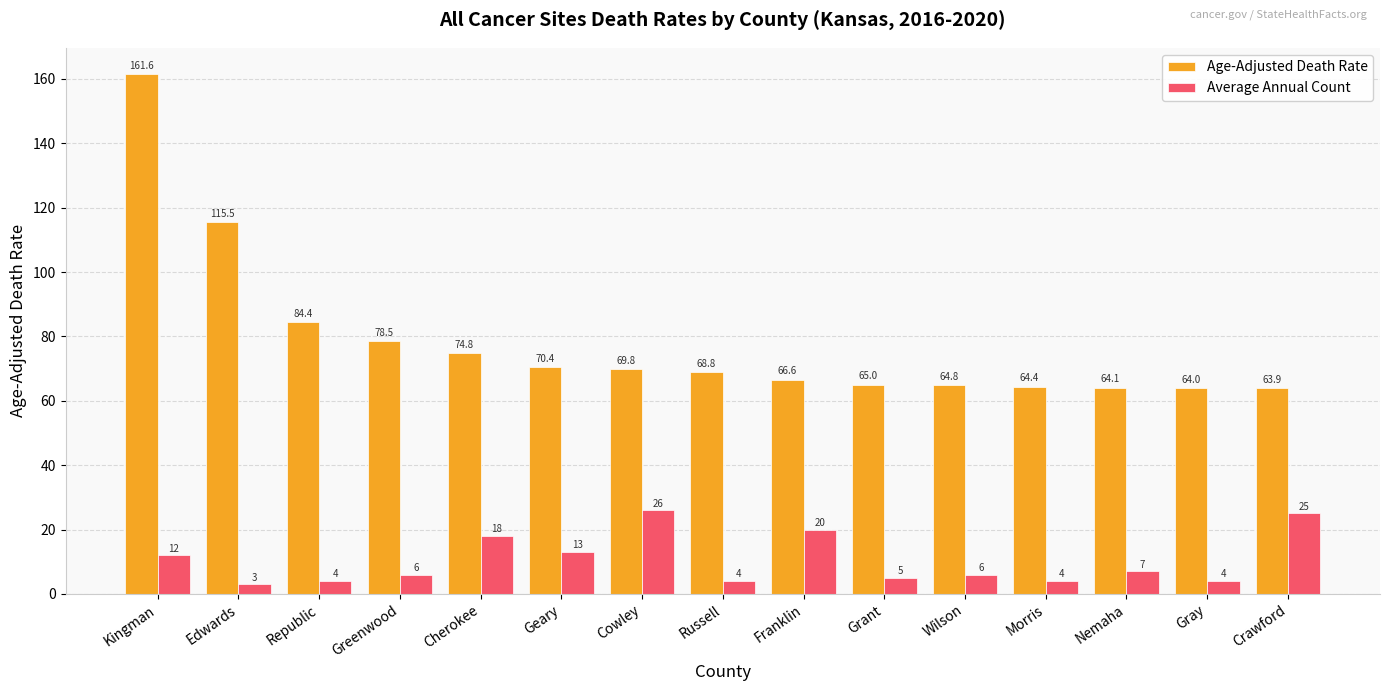

How many values in the Age-Adjusted Death Rate series are below 68?

7